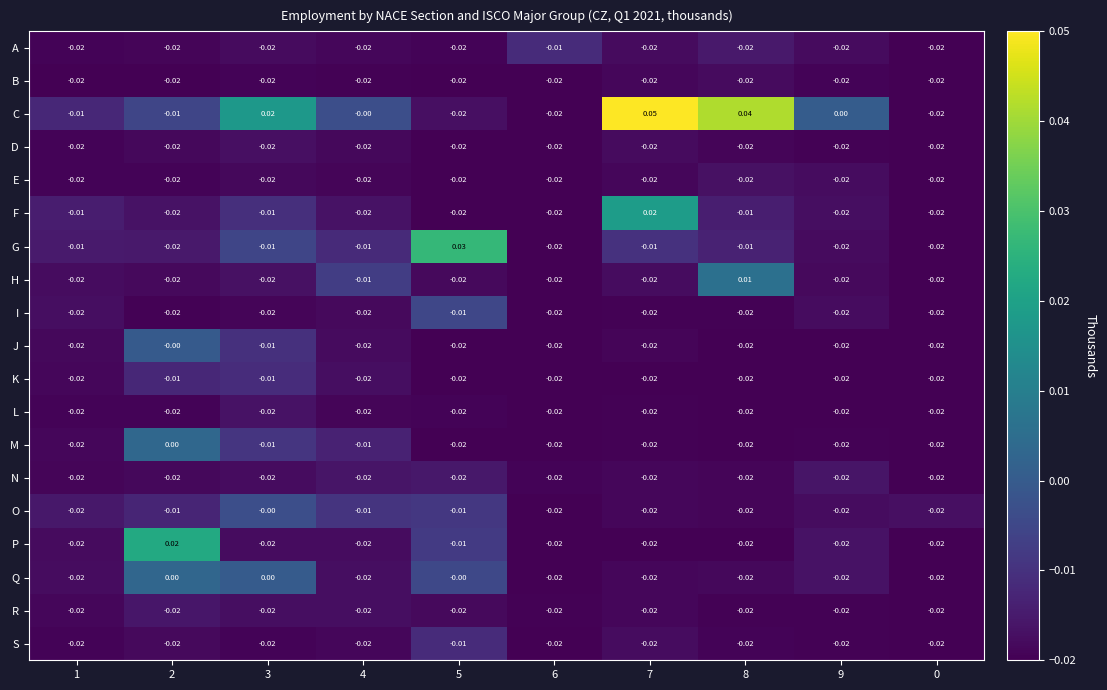

Between 5 and 8, which series saw the biggest shift?

C